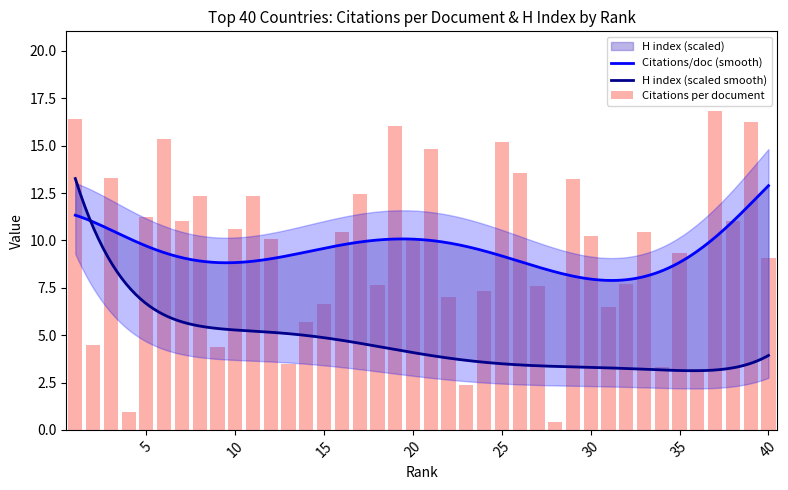

At which label does the data first exceed 10?

1